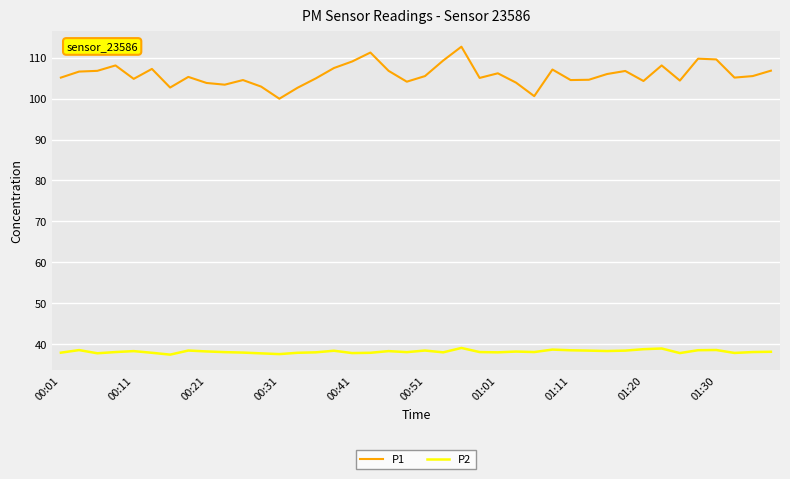

True or false: P1 and P2 intersect in this chart.

False